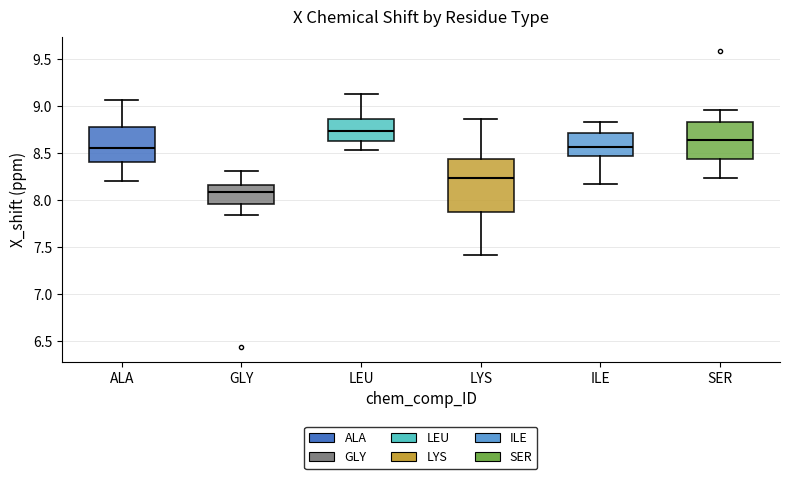

Where is the lower edge of the box for SER on the y-axis? The values are not printed on the chart, so give them approximately, as read against the axis.

8.45